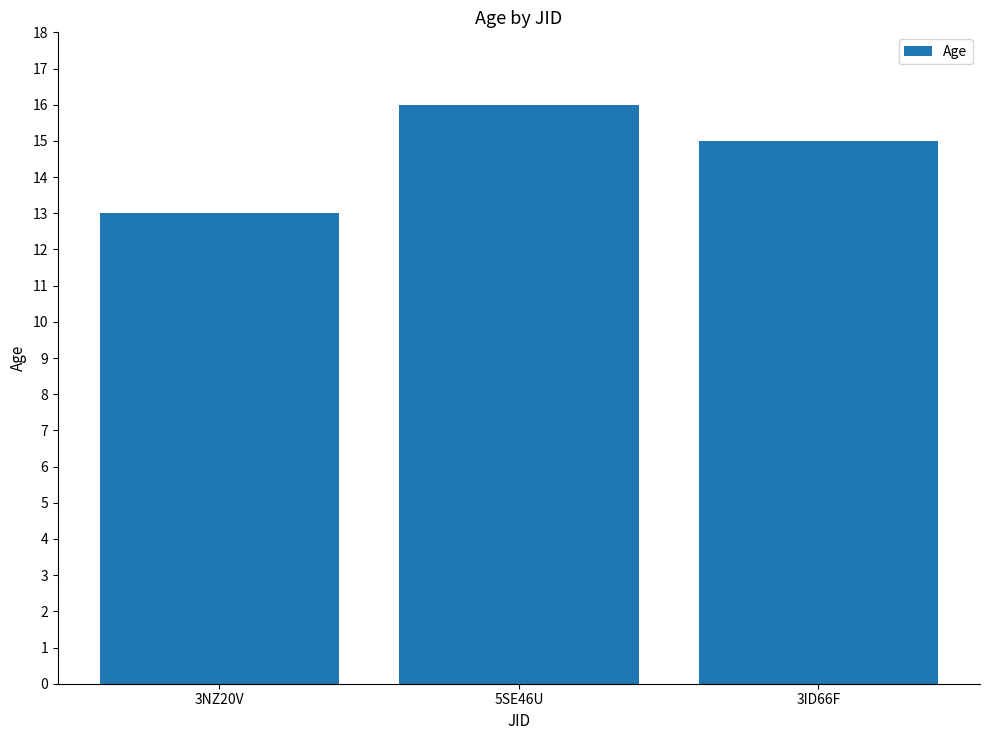

What position from the left is 5SE46U?

2